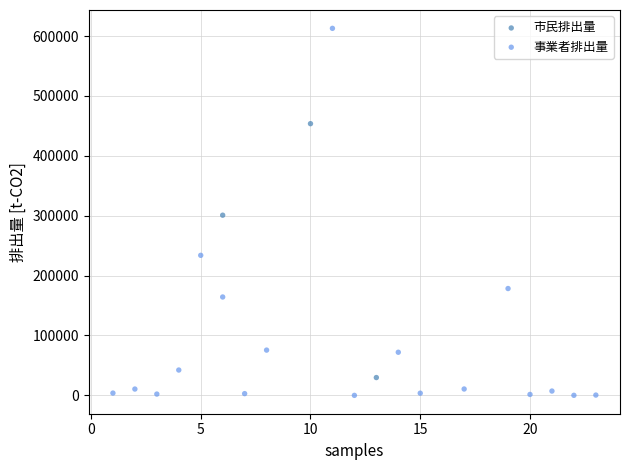

Which series reaches the minimum Y coordinate?

事業者排出量